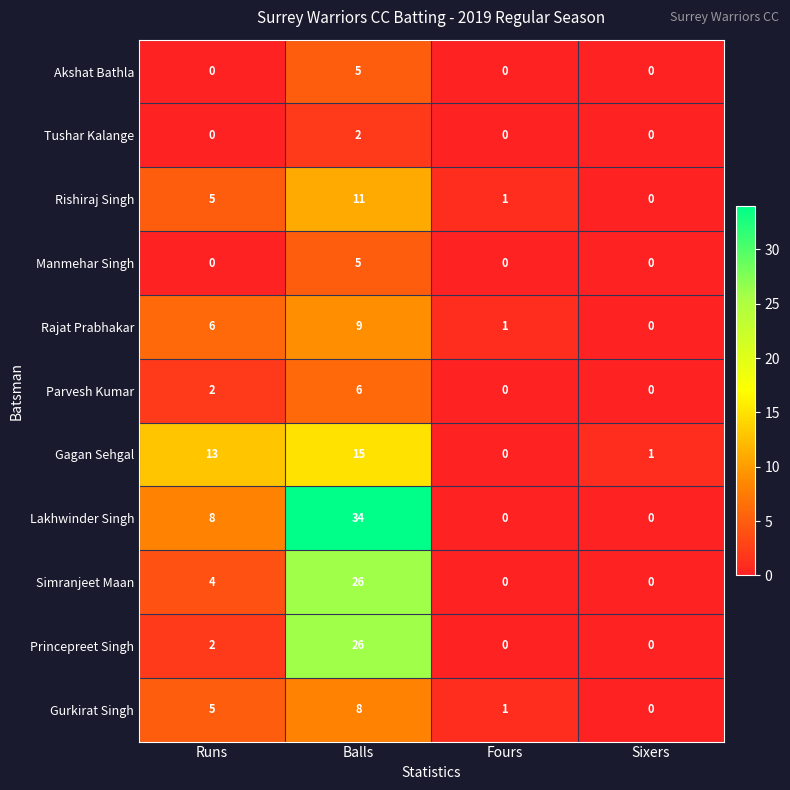

What is the difference between the highest and lowest values at Runs?

13